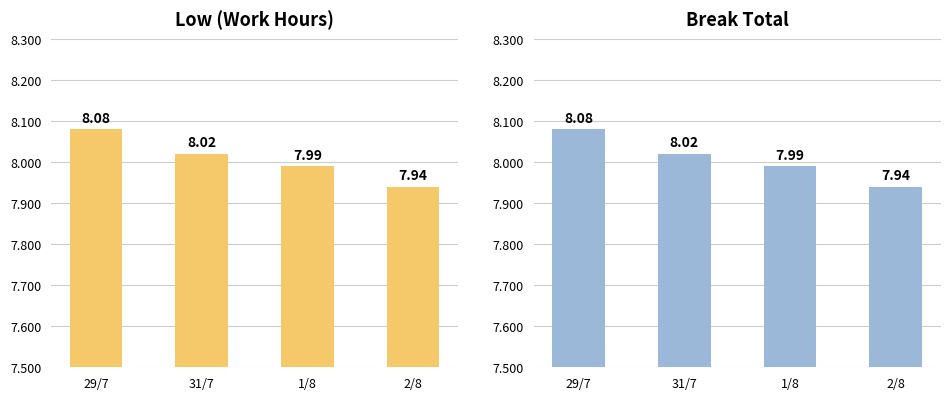

The Break Total series shows 8.0 at 1/8. True or false?

True